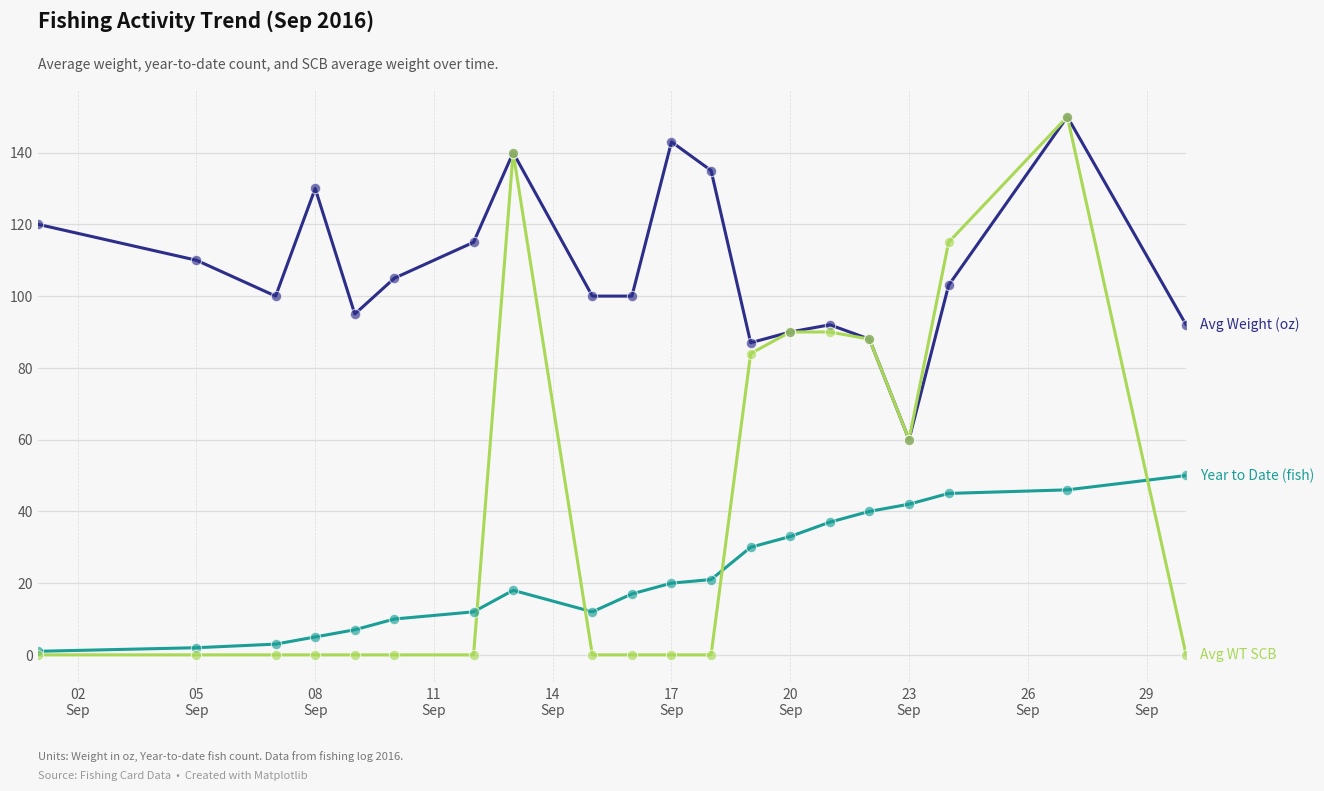

What is the greatest value displayed?

150